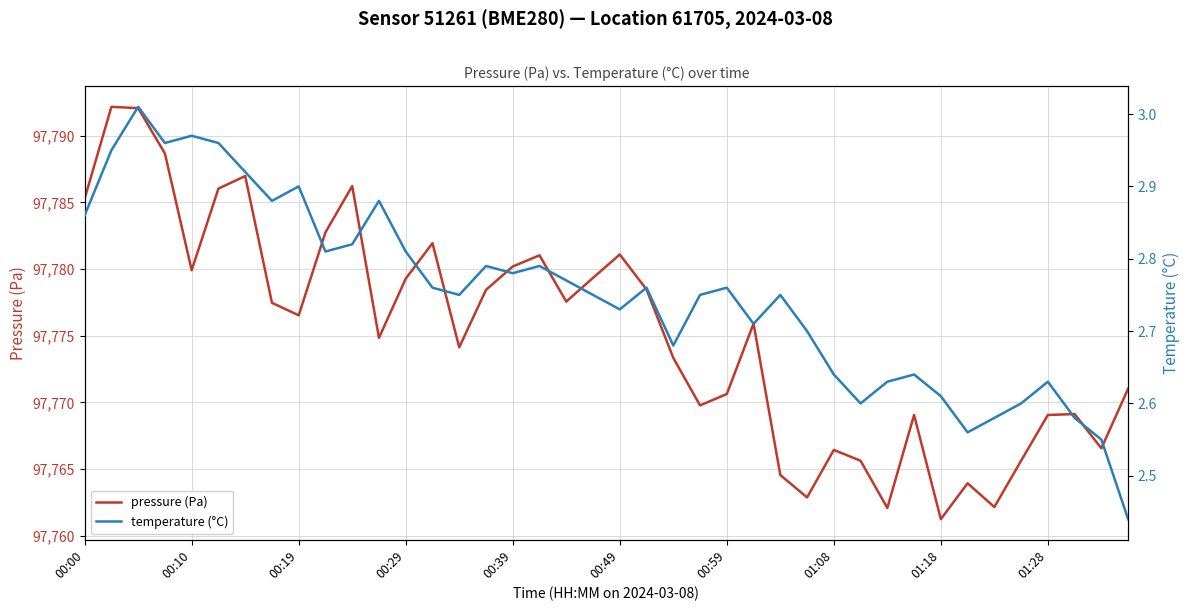

At which label does pressure (Pa) reach its minimum?

01:18